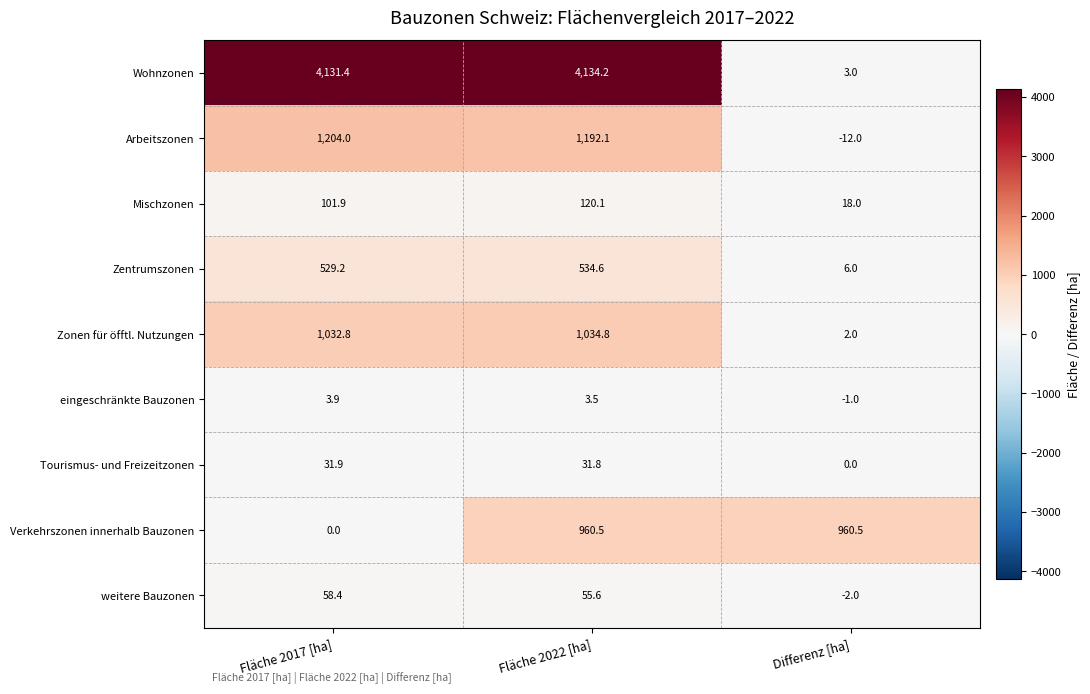

Which series has the largest total across all categories?

Wohnzonen